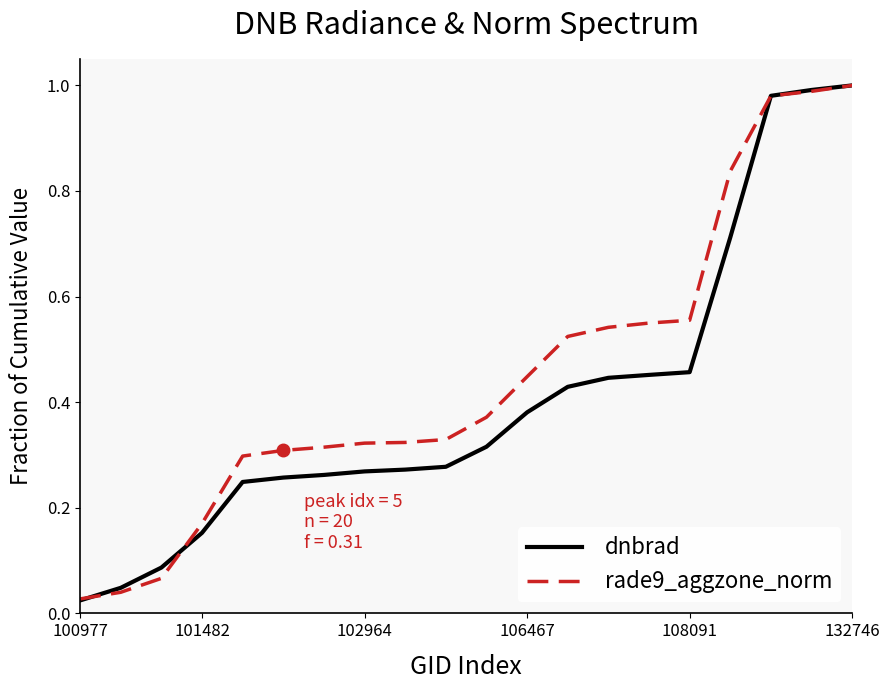

Which series has the largest total across all categories?

rade9_aggzone_norm